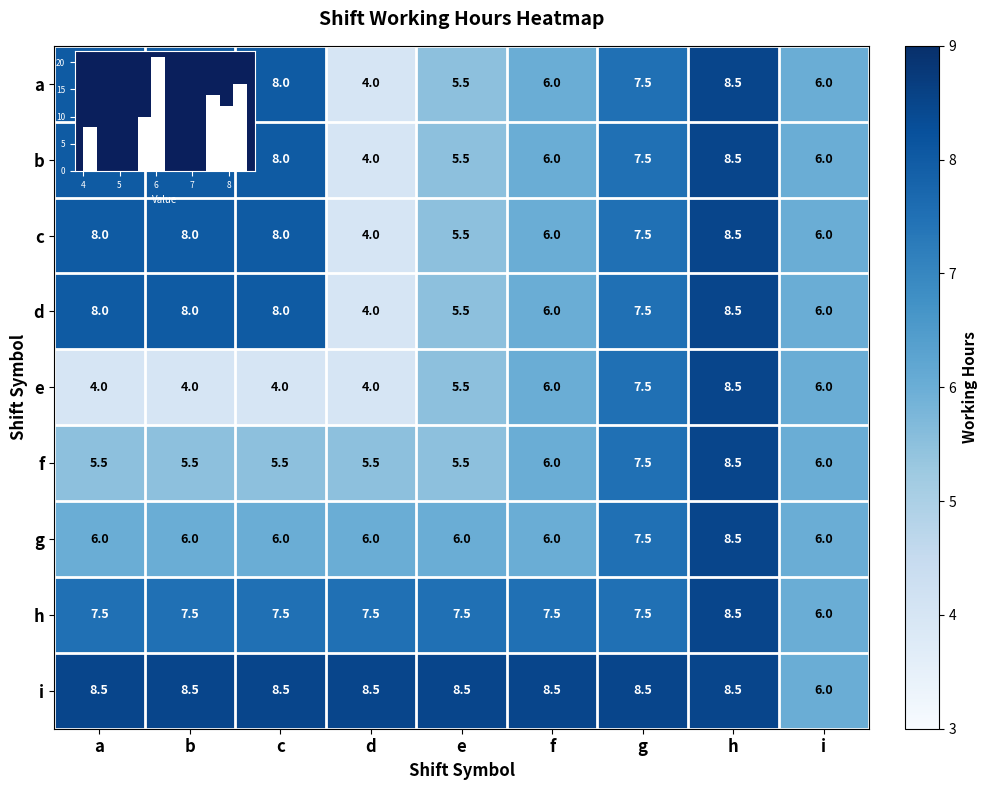

What is the sum of all g values?

58.0